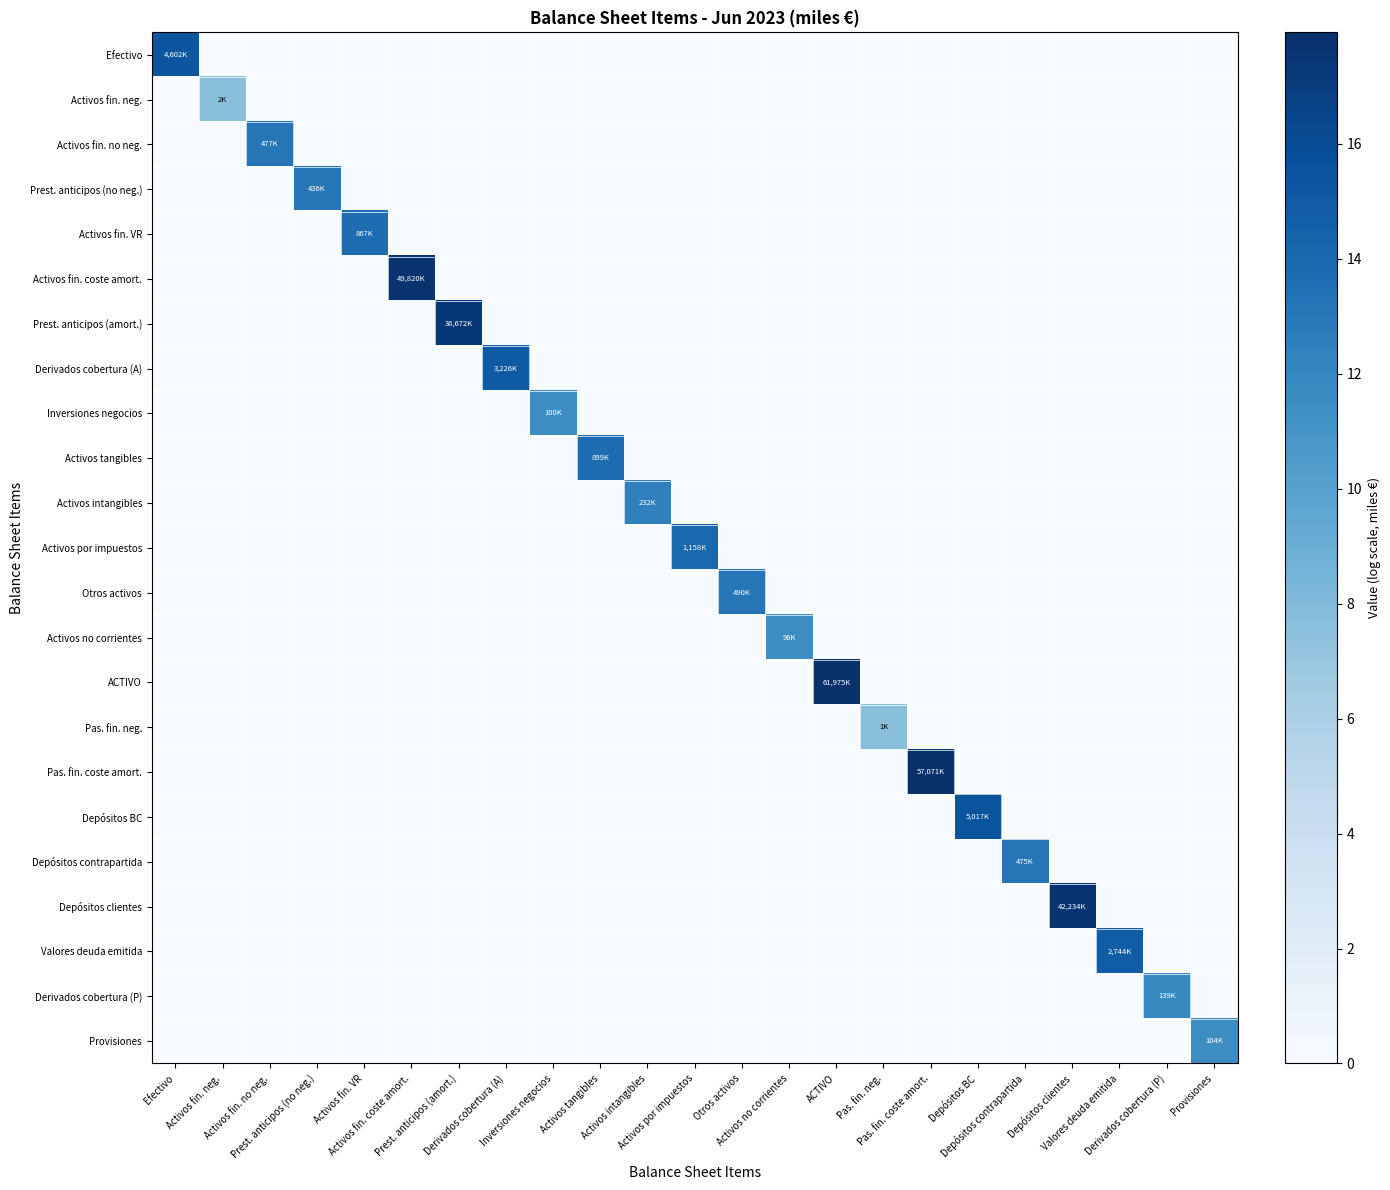

Reading left to right, what are all the values shown in this chart?

Efectivo: Efectivo=15.3	Activos fin. neg.=0.0	Activos fin. no neg.=0.0	Prest. anticipos (no neg.)=0.0	Activos fin. VR=0.0	Activos fin. coste amort.=0.0	Prest. anticipos (amort.)=0.0	Derivados cobertura (A)=0.0	Inversiones negocios=0.0	Activos tangibles=0.0	Activos intangibles=0.0	Activos por impuestos=0.0	Otros activos=0.0	Activos no corrientes=0.0	ACTIVO=0.0	Pas. fin. neg.=0.0	Pas. fin. coste amort.=0.0	Depósitos BC=0.0	Depósitos contrapartida=0.0	Depósitos clientes=0.0	Valores deuda emitida=0.0	Derivados cobertura (P)=0.0	Provisiones=0.0
Activos fin. neg.: Efectivo=0.0	Activos fin. neg.=7.6	Activos fin. no neg.=0.0	Prest. anticipos (no neg.)=0.0	Activos fin. VR=0.0	Activos fin. coste amort.=0.0	Prest. anticipos (amort.)=0.0	Derivados cobertura (A)=0.0	Inversiones negocios=0.0	Activos tangibles=0.0	Activos intangibles=0.0	Activos por impuestos=0.0	Otros activos=0.0	Activos no corrientes=0.0	ACTIVO=0.0	Pas. fin. neg.=0.0	Pas. fin. coste amort.=0.0	Depósitos BC=0.0	Depósitos contrapartida=0.0	Depósitos clientes=0.0	Valores deuda emitida=0.0	Derivados cobertura (P)=0.0	Provisiones=0.0
Activos fin. no neg.: Efectivo=0.0	Activos fin. neg.=0.0	Activos fin. no neg.=13.1	Prest. anticipos (no neg.)=0.0	Activos fin. VR=0.0	Activos fin. coste amort.=0.0	Prest. anticipos (amort.)=0.0	Derivados cobertura (A)=0.0	Inversiones negocios=0.0	Activos tangibles=0.0	Activos intangibles=0.0	Activos por impuestos=0.0	Otros activos=0.0	Activos no corrientes=0.0	ACTIVO=0.0	Pas. fin. neg.=0.0	Pas. fin. coste amort.=0.0	Depósitos BC=0.0	Depósitos contrapartida=0.0	Depósitos clientes=0.0	Valores deuda emitida=0.0	Derivados cobertura (P)=0.0	Provisiones=0.0
Prest. anticipos (no neg.): Efectivo=0.0	Activos fin. neg.=0.0	Activos fin. no neg.=0.0	Prest. anticipos (no neg.)=13.0	Activos fin. VR=0.0	Activos fin. coste amort.=0.0	Prest. anticipos (amort.)=0.0	Derivados cobertura (A)=0.0	Inversiones negocios=0.0	Activos tangibles=0.0	Activos intangibles=0.0	Activos por impuestos=0.0	Otros activos=0.0	Activos no corrientes=0.0	ACTIVO=0.0	Pas. fin. neg.=0.0	Pas. fin. coste amort.=0.0	Depósitos BC=0.0	Depósitos contrapartida=0.0	Depósitos clientes=0.0	Valores deuda emitida=0.0	Derivados cobertura (P)=0.0	Provisiones=0.0
Activos fin. VR: Efectivo=0.0	Activos fin. neg.=0.0	Activos fin. no neg.=0.0	Prest. anticipos (no neg.)=0.0	Activos fin. VR=13.7	Activos fin. coste amort.=0.0	Prest. anticipos (amort.)=0.0	Derivados cobertura (A)=0.0	Inversiones negocios=0.0	Activos tangibles=0.0	Activos intangibles=0.0	Activos por impuestos=0.0	Otros activos=0.0	Activos no corrientes=0.0	ACTIVO=0.0	Pas. fin. neg.=0.0	Pas. fin. coste amort.=0.0	Depósitos BC=0.0	Depósitos contrapartida=0.0	Depósitos clientes=0.0	Valores deuda emitida=0.0	Derivados cobertura (P)=0.0	Provisiones=0.0
Activos fin. coste amort.: Efectivo=0.0	Activos fin. neg.=0.0	Activos fin. no neg.=0.0	Prest. anticipos (no neg.)=0.0	Activos fin. VR=0.0	Activos fin. coste amort.=17.7	Prest. anticipos (amort.)=0.0	Derivados cobertura (A)=0.0	Inversiones negocios=0.0	Activos tangibles=0.0	Activos intangibles=0.0	Activos por impuestos=0.0	Otros activos=0.0	Activos no corrientes=0.0	ACTIVO=0.0	Pas. fin. neg.=0.0	Pas. fin. coste amort.=0.0	Depósitos BC=0.0	Depósitos contrapartida=0.0	Depósitos clientes=0.0	Valores deuda emitida=0.0	Derivados cobertura (P)=0.0	Provisiones=0.0
Prest. anticipos (amort.): Efectivo=0.0	Activos fin. neg.=0.0	Activos fin. no neg.=0.0	Prest. anticipos (no neg.)=0.0	Activos fin. VR=0.0	Activos fin. coste amort.=0.0	Prest. anticipos (amort.)=17.4	Derivados cobertura (A)=0.0	Inversiones negocios=0.0	Activos tangibles=0.0	Activos intangibles=0.0	Activos por impuestos=0.0	Otros activos=0.0	Activos no corrientes=0.0	ACTIVO=0.0	Pas. fin. neg.=0.0	Pas. fin. coste amort.=0.0	Depósitos BC=0.0	Depósitos contrapartida=0.0	Depósitos clientes=0.0	Valores deuda emitida=0.0	Derivados cobertura (P)=0.0	Provisiones=0.0
Derivados cobertura (A): Efectivo=0.0	Activos fin. neg.=0.0	Activos fin. no neg.=0.0	Prest. anticipos (no neg.)=0.0	Activos fin. VR=0.0	Activos fin. coste amort.=0.0	Prest. anticipos (amort.)=0.0	Derivados cobertura (A)=15.0	Inversiones negocios=0.0	Activos tangibles=0.0	Activos intangibles=0.0	Activos por impuestos=0.0	Otros activos=0.0	Activos no corrientes=0.0	ACTIVO=0.0	Pas. fin. neg.=0.0	Pas. fin. coste amort.=0.0	Depósitos BC=0.0	Depósitos contrapartida=0.0	Depósitos clientes=0.0	Valores deuda emitida=0.0	Derivados cobertura (P)=0.0	Provisiones=0.0
Inversiones negocios: Efectivo=0.0	Activos fin. neg.=0.0	Activos fin. no neg.=0.0	Prest. anticipos (no neg.)=0.0	Activos fin. VR=0.0	Activos fin. coste amort.=0.0	Prest. anticipos (amort.)=0.0	Derivados cobertura (A)=0.0	Inversiones negocios=11.5	Activos tangibles=0.0	Activos intangibles=0.0	Activos por impuestos=0.0	Otros activos=0.0	Activos no corrientes=0.0	ACTIVO=0.0	Pas. fin. neg.=0.0	Pas. fin. coste amort.=0.0	Depósitos BC=0.0	Depósitos contrapartida=0.0	Depósitos clientes=0.0	Valores deuda emitida=0.0	Derivados cobertura (P)=0.0	Provisiones=0.0
Activos tangibles: Efectivo=0.0	Activos fin. neg.=0.0	Activos fin. no neg.=0.0	Prest. anticipos (no neg.)=0.0	Activos fin. VR=0.0	Activos fin. coste amort.=0.0	Prest. anticipos (amort.)=0.0	Derivados cobertura (A)=0.0	Inversiones negocios=0.0	Activos tangibles=13.7	Activos intangibles=0.0	Activos por impuestos=0.0	Otros activos=0.0	Activos no corrientes=0.0	ACTIVO=0.0	Pas. fin. neg.=0.0	Pas. fin. coste amort.=0.0	Depósitos BC=0.0	Depósitos contrapartida=0.0	Depósitos clientes=0.0	Valores deuda emitida=0.0	Derivados cobertura (P)=0.0	Provisiones=0.0
Activos intangibles: Efectivo=0.0	Activos fin. neg.=0.0	Activos fin. no neg.=0.0	Prest. anticipos (no neg.)=0.0	Activos fin. VR=0.0	Activos fin. coste amort.=0.0	Prest. anticipos (amort.)=0.0	Derivados cobertura (A)=0.0	Inversiones negocios=0.0	Activos tangibles=0.0	Activos intangibles=12.4	Activos por impuestos=0.0	Otros activos=0.0	Activos no corrientes=0.0	ACTIVO=0.0	Pas. fin. neg.=0.0	Pas. fin. coste amort.=0.0	Depósitos BC=0.0	Depósitos contrapartida=0.0	Depósitos clientes=0.0	Valores deuda emitida=0.0	Derivados cobertura (P)=0.0	Provisiones=0.0
Activos por impuestos: Efectivo=0.0	Activos fin. neg.=0.0	Activos fin. no neg.=0.0	Prest. anticipos (no neg.)=0.0	Activos fin. VR=0.0	Activos fin. coste amort.=0.0	Prest. anticipos (amort.)=0.0	Derivados cobertura (A)=0.0	Inversiones negocios=0.0	Activos tangibles=0.0	Activos intangibles=0.0	Activos por impuestos=14.0	Otros activos=0.0	Activos no corrientes=0.0	ACTIVO=0.0	Pas. fin. neg.=0.0	Pas. fin. coste amort.=0.0	Depósitos BC=0.0	Depósitos contrapartida=0.0	Depósitos clientes=0.0	Valores deuda emitida=0.0	Derivados cobertura (P)=0.0	Provisiones=0.0
Otros activos: Efectivo=0.0	Activos fin. neg.=0.0	Activos fin. no neg.=0.0	Prest. anticipos (no neg.)=0.0	Activos fin. VR=0.0	Activos fin. coste amort.=0.0	Prest. anticipos (amort.)=0.0	Derivados cobertura (A)=0.0	Inversiones negocios=0.0	Activos tangibles=0.0	Activos intangibles=0.0	Activos por impuestos=0.0	Otros activos=13.1	Activos no corrientes=0.0	ACTIVO=0.0	Pas. fin. neg.=0.0	Pas. fin. coste amort.=0.0	Depósitos BC=0.0	Depósitos contrapartida=0.0	Depósitos clientes=0.0	Valores deuda emitida=0.0	Derivados cobertura (P)=0.0	Provisiones=0.0
Activos no corrientes: Efectivo=0.0	Activos fin. neg.=0.0	Activos fin. no neg.=0.0	Prest. anticipos (no neg.)=0.0	Activos fin. VR=0.0	Activos fin. coste amort.=0.0	Prest. anticipos (amort.)=0.0	Derivados cobertura (A)=0.0	Inversiones negocios=0.0	Activos tangibles=0.0	Activos intangibles=0.0	Activos por impuestos=0.0	Otros activos=0.0	Activos no corrientes=11.5	ACTIVO=0.0	Pas. fin. neg.=0.0	Pas. fin. coste amort.=0.0	Depósitos BC=0.0	Depósitos contrapartida=0.0	Depósitos clientes=0.0	Valores deuda emitida=0.0	Derivados cobertura (P)=0.0	Provisiones=0.0
ACTIVO: Efectivo=0.0	Activos fin. neg.=0.0	Activos fin. no neg.=0.0	Prest. anticipos (no neg.)=0.0	Activos fin. VR=0.0	Activos fin. coste amort.=0.0	Prest. anticipos (amort.)=0.0	Derivados cobertura (A)=0.0	Inversiones negocios=0.0	Activos tangibles=0.0	Activos intangibles=0.0	Activos por impuestos=0.0	Otros activos=0.0	Activos no corrientes=0.0	ACTIVO=17.9	Pas. fin. neg.=0.0	Pas. fin. coste amort.=0.0	Depósitos BC=0.0	Depósitos contrapartida=0.0	Depósitos clientes=0.0	Valores deuda emitida=0.0	Derivados cobertura (P)=0.0	Provisiones=0.0
Pas. fin. neg.: Efectivo=0.0	Activos fin. neg.=0.0	Activos fin. no neg.=0.0	Prest. anticipos (no neg.)=0.0	Activos fin. VR=0.0	Activos fin. coste amort.=0.0	Prest. anticipos (amort.)=0.0	Derivados cobertura (A)=0.0	Inversiones negocios=0.0	Activos tangibles=0.0	Activos intangibles=0.0	Activos por impuestos=0.0	Otros activos=0.0	Activos no corrientes=0.0	ACTIVO=0.0	Pas. fin. neg.=7.6	Pas. fin. coste amort.=0.0	Depósitos BC=0.0	Depósitos contrapartida=0.0	Depósitos clientes=0.0	Valores deuda emitida=0.0	Derivados cobertura (P)=0.0	Provisiones=0.0
Pas. fin. coste amort.: Efectivo=0.0	Activos fin. neg.=0.0	Activos fin. no neg.=0.0	Prest. anticipos (no neg.)=0.0	Activos fin. VR=0.0	Activos fin. coste amort.=0.0	Prest. anticipos (amort.)=0.0	Derivados cobertura (A)=0.0	Inversiones negocios=0.0	Activos tangibles=0.0	Activos intangibles=0.0	Activos por impuestos=0.0	Otros activos=0.0	Activos no corrientes=0.0	ACTIVO=0.0	Pas. fin. neg.=0.0	Pas. fin. coste amort.=17.9	Depósitos BC=0.0	Depósitos contrapartida=0.0	Depósitos clientes=0.0	Valores deuda emitida=0.0	Derivados cobertura (P)=0.0	Provisiones=0.0
Depósitos BC: Efectivo=0.0	Activos fin. neg.=0.0	Activos fin. no neg.=0.0	Prest. anticipos (no neg.)=0.0	Activos fin. VR=0.0	Activos fin. coste amort.=0.0	Prest. anticipos (amort.)=0.0	Derivados cobertura (A)=0.0	Inversiones negocios=0.0	Activos tangibles=0.0	Activos intangibles=0.0	Activos por impuestos=0.0	Otros activos=0.0	Activos no corrientes=0.0	ACTIVO=0.0	Pas. fin. neg.=0.0	Pas. fin. coste amort.=0.0	Depósitos BC=15.4	Depósitos contrapartida=0.0	Depósitos clientes=0.0	Valores deuda emitida=0.0	Derivados cobertura (P)=0.0	Provisiones=0.0
Depósitos contrapartida: Efectivo=0.0	Activos fin. neg.=0.0	Activos fin. no neg.=0.0	Prest. anticipos (no neg.)=0.0	Activos fin. VR=0.0	Activos fin. coste amort.=0.0	Prest. anticipos (amort.)=0.0	Derivados cobertura (A)=0.0	Inversiones negocios=0.0	Activos tangibles=0.0	Activos intangibles=0.0	Activos por impuestos=0.0	Otros activos=0.0	Activos no corrientes=0.0	ACTIVO=0.0	Pas. fin. neg.=0.0	Pas. fin. coste amort.=0.0	Depósitos BC=0.0	Depósitos contrapartida=13.1	Depósitos clientes=0.0	Valores deuda emitida=0.0	Derivados cobertura (P)=0.0	Provisiones=0.0
Depósitos clientes: Efectivo=0.0	Activos fin. neg.=0.0	Activos fin. no neg.=0.0	Prest. anticipos (no neg.)=0.0	Activos fin. VR=0.0	Activos fin. coste amort.=0.0	Prest. anticipos (amort.)=0.0	Derivados cobertura (A)=0.0	Inversiones negocios=0.0	Activos tangibles=0.0	Activos intangibles=0.0	Activos por impuestos=0.0	Otros activos=0.0	Activos no corrientes=0.0	ACTIVO=0.0	Pas. fin. neg.=0.0	Pas. fin. coste amort.=0.0	Depósitos BC=0.0	Depósitos contrapartida=0.0	Depósitos clientes=17.6	Valores deuda emitida=0.0	Derivados cobertura (P)=0.0	Provisiones=0.0
Valores deuda emitida: Efectivo=0.0	Activos fin. neg.=0.0	Activos fin. no neg.=0.0	Prest. anticipos (no neg.)=0.0	Activos fin. VR=0.0	Activos fin. coste amort.=0.0	Prest. anticipos (amort.)=0.0	Derivados cobertura (A)=0.0	Inversiones negocios=0.0	Activos tangibles=0.0	Activos intangibles=0.0	Activos por impuestos=0.0	Otros activos=0.0	Activos no corrientes=0.0	ACTIVO=0.0	Pas. fin. neg.=0.0	Pas. fin. coste amort.=0.0	Depósitos BC=0.0	Depósitos contrapartida=0.0	Depósitos clientes=0.0	Valores deuda emitida=14.8	Derivados cobertura (P)=0.0	Provisiones=0.0
Derivados cobertura (P): Efectivo=0.0	Activos fin. neg.=0.0	Activos fin. no neg.=0.0	Prest. anticipos (no neg.)=0.0	Activos fin. VR=0.0	Activos fin. coste amort.=0.0	Prest. anticipos (amort.)=0.0	Derivados cobertura (A)=0.0	Inversiones negocios=0.0	Activos tangibles=0.0	Activos intangibles=0.0	Activos por impuestos=0.0	Otros activos=0.0	Activos no corrientes=0.0	ACTIVO=0.0	Pas. fin. neg.=0.0	Pas. fin. coste amort.=0.0	Depósitos BC=0.0	Depósitos contrapartida=0.0	Depósitos clientes=0.0	Valores deuda emitida=0.0	Derivados cobertura (P)=11.8	Provisiones=0.0
Provisiones: Efectivo=0.0	Activos fin. neg.=0.0	Activos fin. no neg.=0.0	Prest. anticipos (no neg.)=0.0	Activos fin. VR=0.0	Activos fin. coste amort.=0.0	Prest. anticipos (amort.)=0.0	Derivados cobertura (A)=0.0	Inversiones negocios=0.0	Activos tangibles=0.0	Activos intangibles=0.0	Activos por impuestos=0.0	Otros activos=0.0	Activos no corrientes=0.0	ACTIVO=0.0	Pas. fin. neg.=0.0	Pas. fin. coste amort.=0.0	Depósitos BC=0.0	Depósitos contrapartida=0.0	Depósitos clientes=0.0	Valores deuda emitida=0.0	Derivados cobertura (P)=0.0	Provisiones=11.6